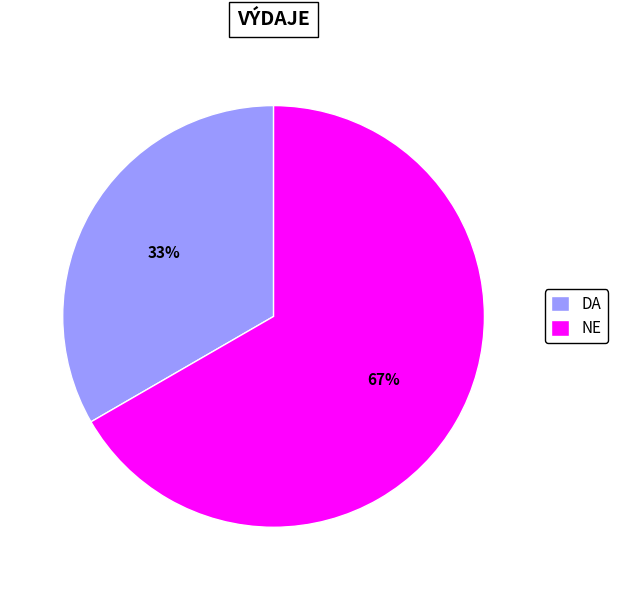

The NE slice represents 67% of the pie. True or false?

True